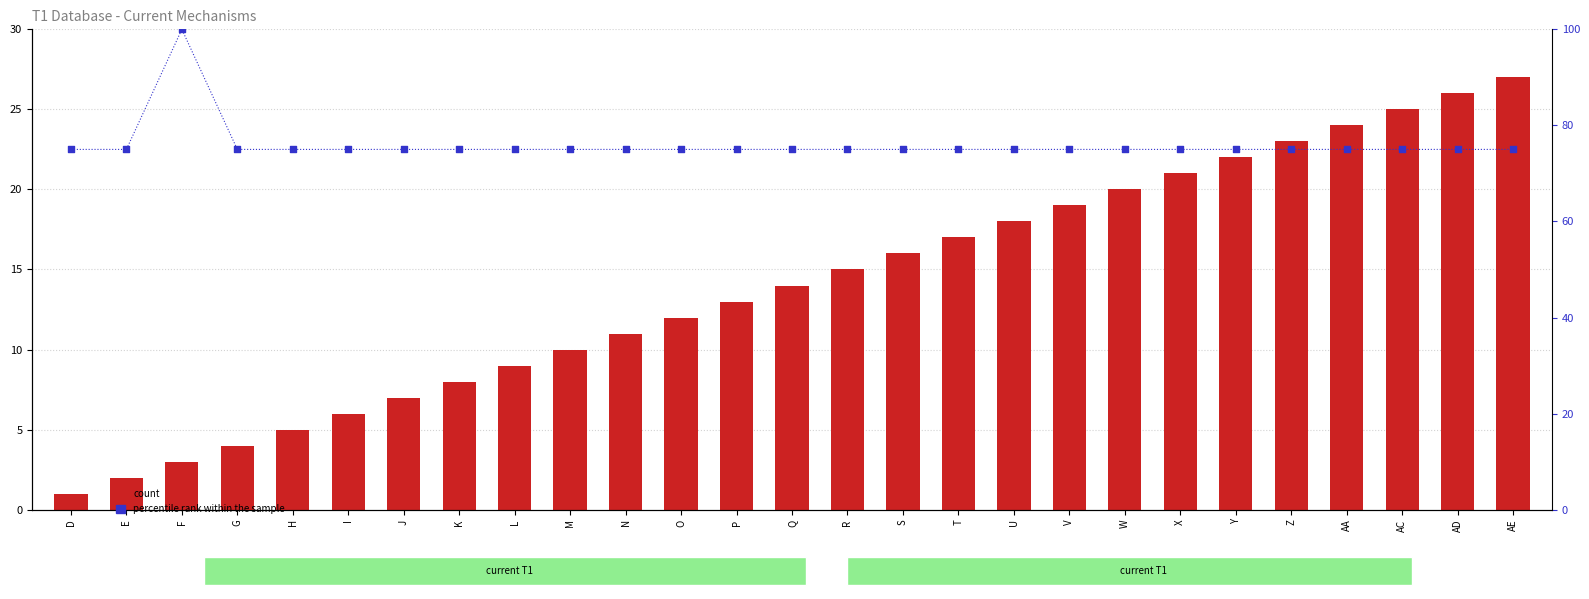

At which category is the sum across all series the highest?

F